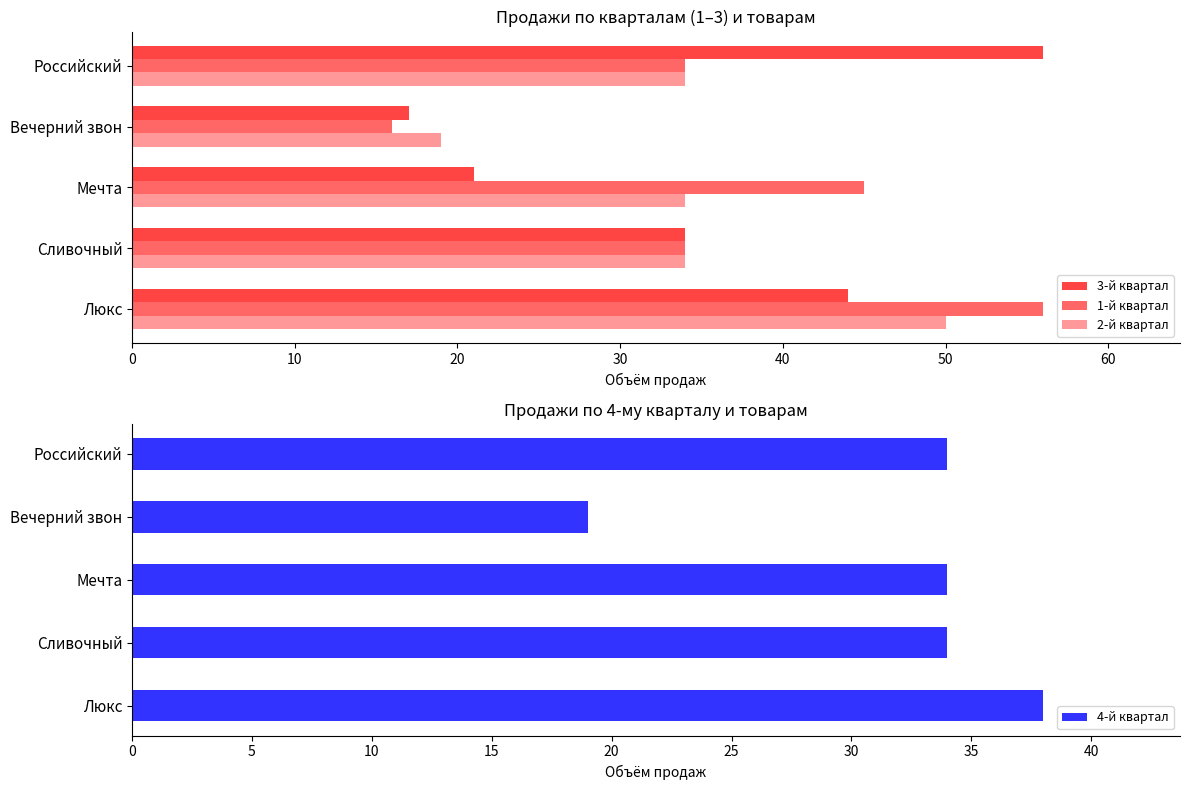

What is the sum of the 2-й квартал values at Сливочный and Мечта?

68